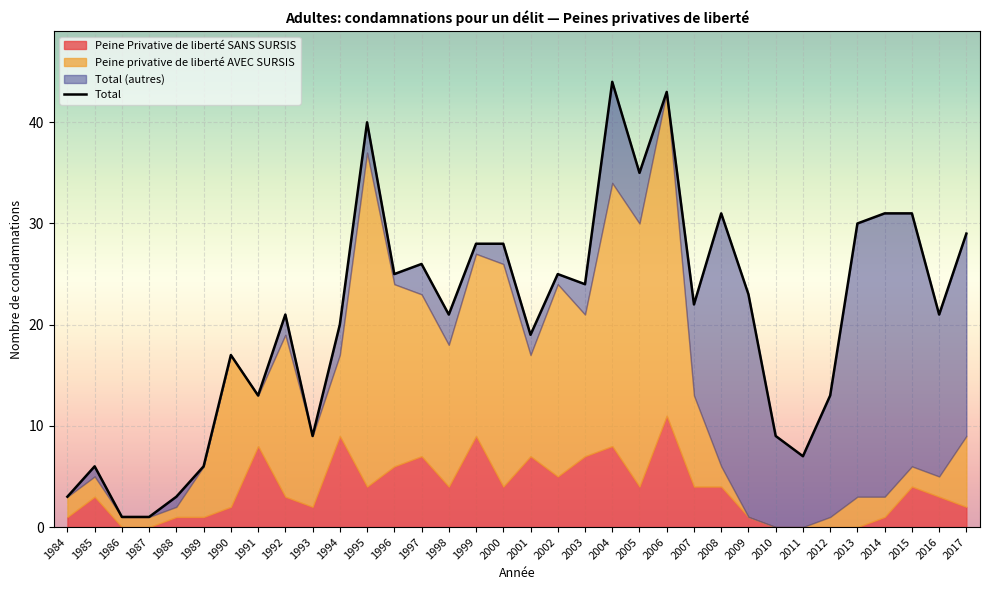

Which category has the lowest value across all series?

1986